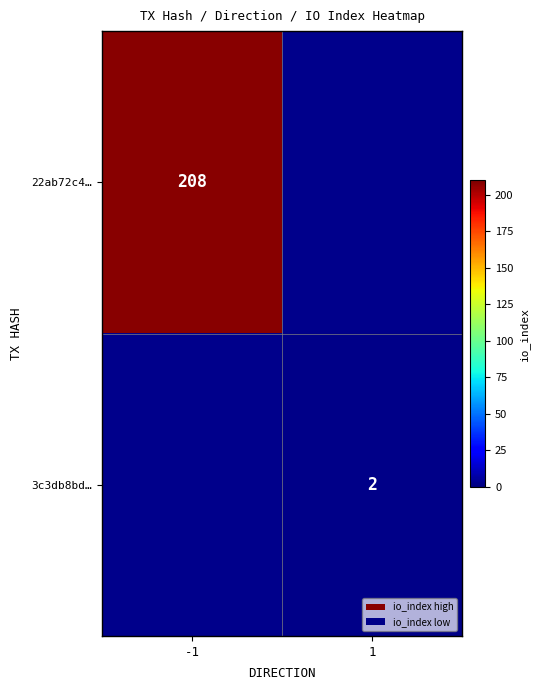

Count the number of data series in this chart.

2